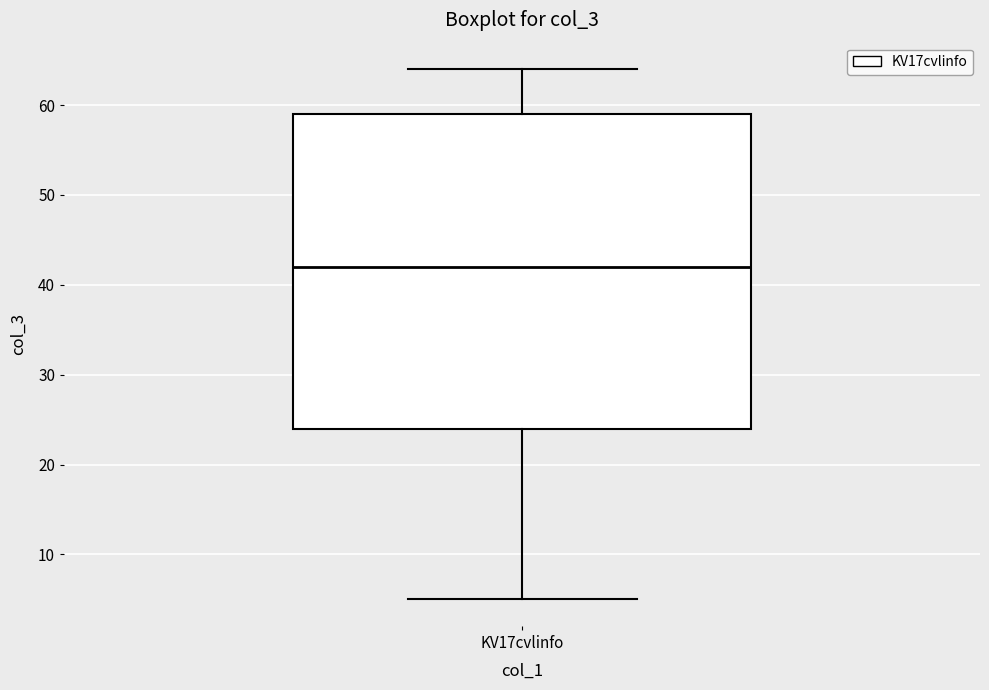

Read this box plot against the y-axis: the position of the median line, the range covered by the box, and the ends of both whiskers. The values are not printed on the chart, so give them approximately, as read against the axis.

median 42, box 24 to 59, whiskers 5 to 64